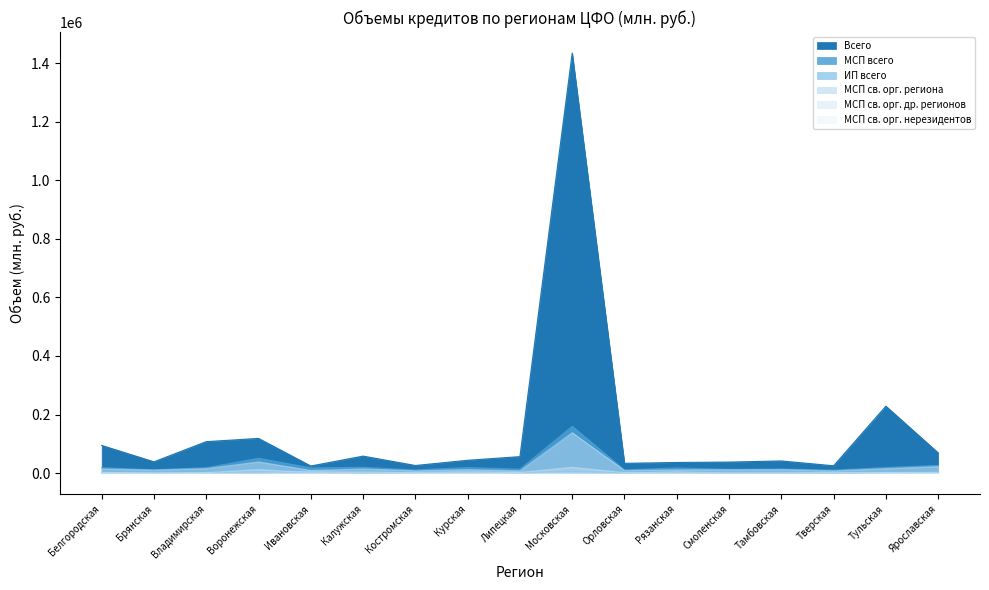

Which series changed the most between Липецкая and Тверская?

Всего